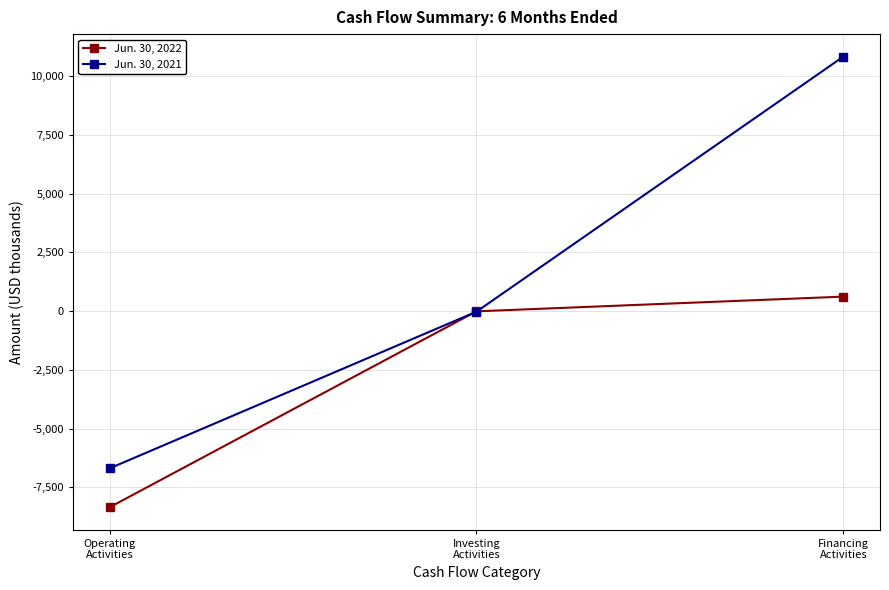

How many values in the Jun. 30, 2021 series are below -21?

1